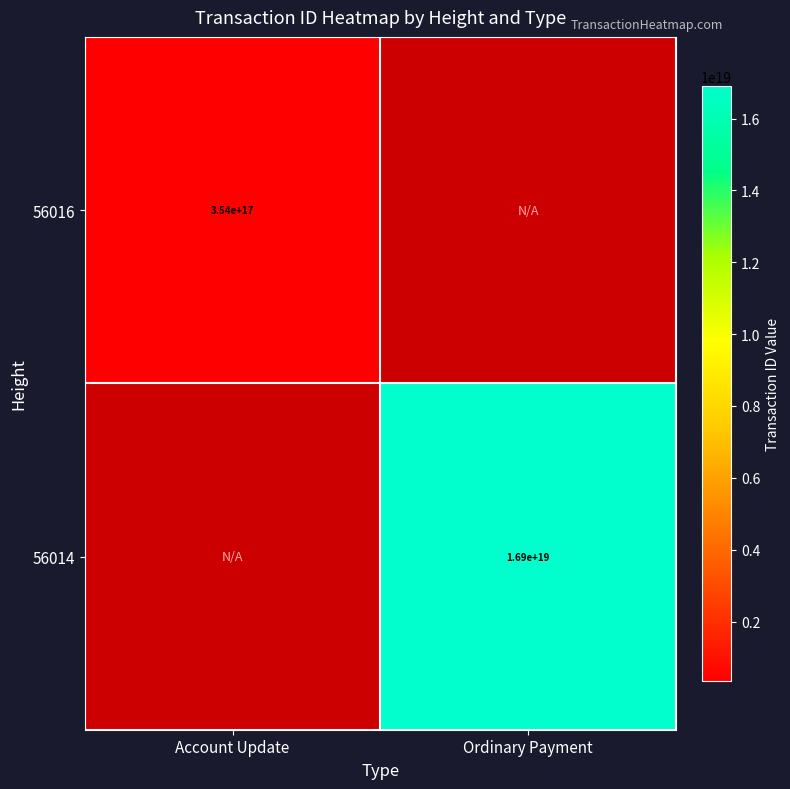

Is it true that 56016 equals 72416696563110704 at Account Update?

False